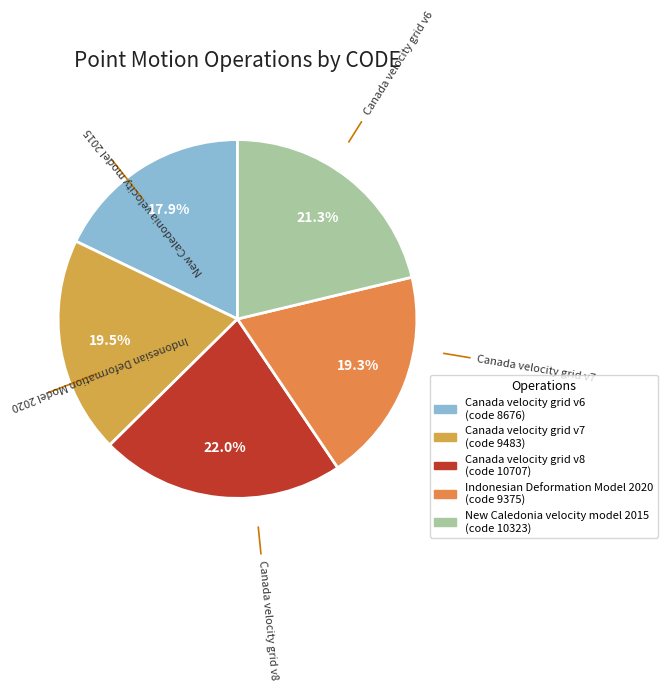

How many slices are in this pie chart?

5